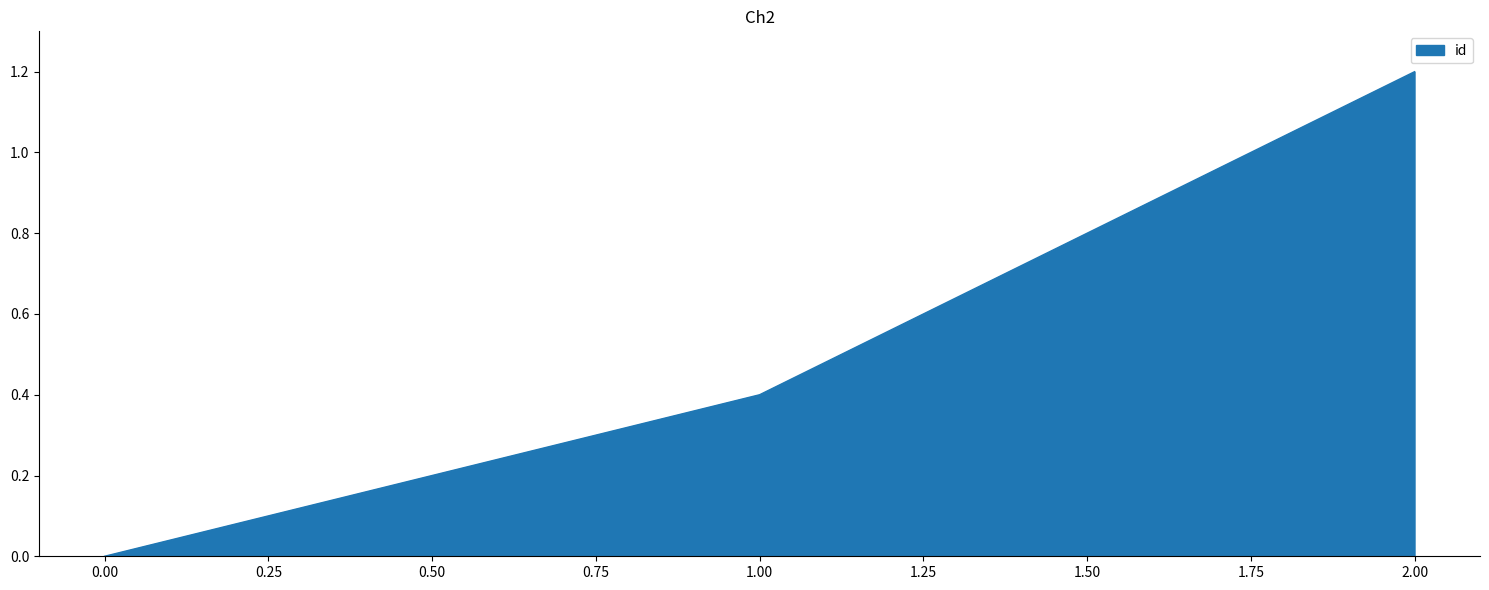

Reading left to right, list all the values displayed in this chart.

0.0	0.4	1.2